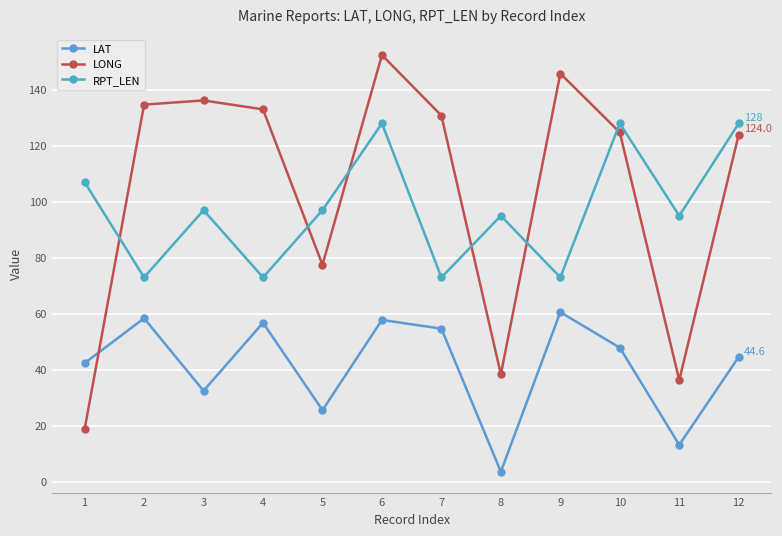

What is the difference between the maximum and minimum values in the LAT series?

57.0